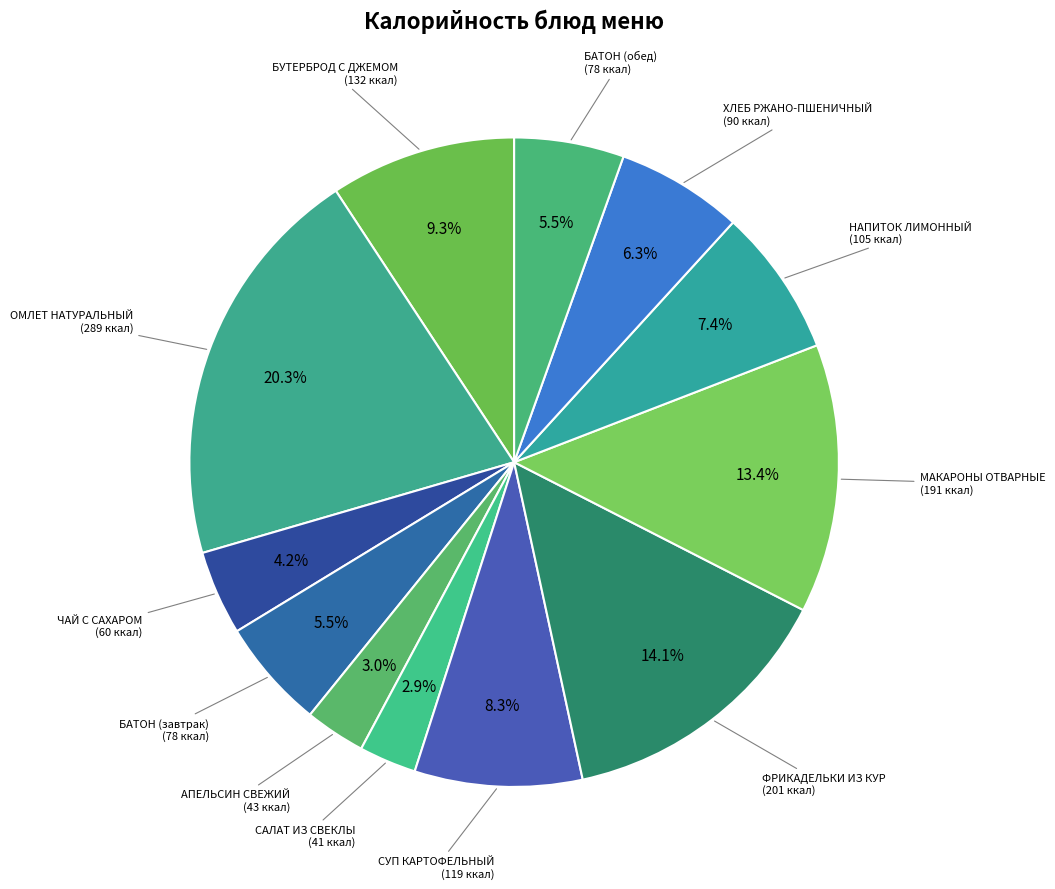

Which slice is the largest?

ОМЛЕТ НАТУРАЛЬНЫЙ